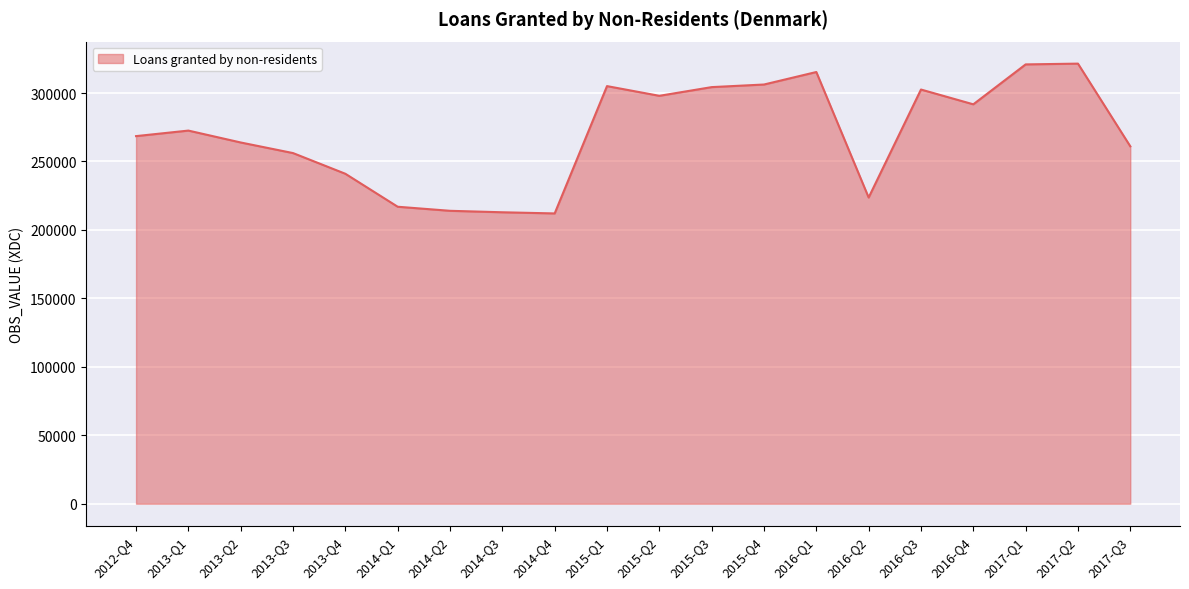

What is the ratio of the value at 2014-Q3 to the value at 2015-Q4?

0.7